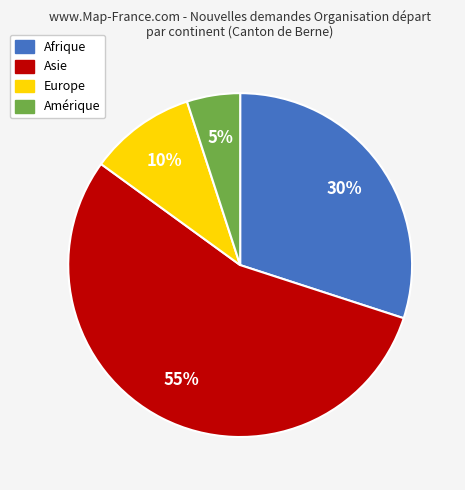

To the nearest percent, what is the difference between the largest and smallest slice percentages?

50%